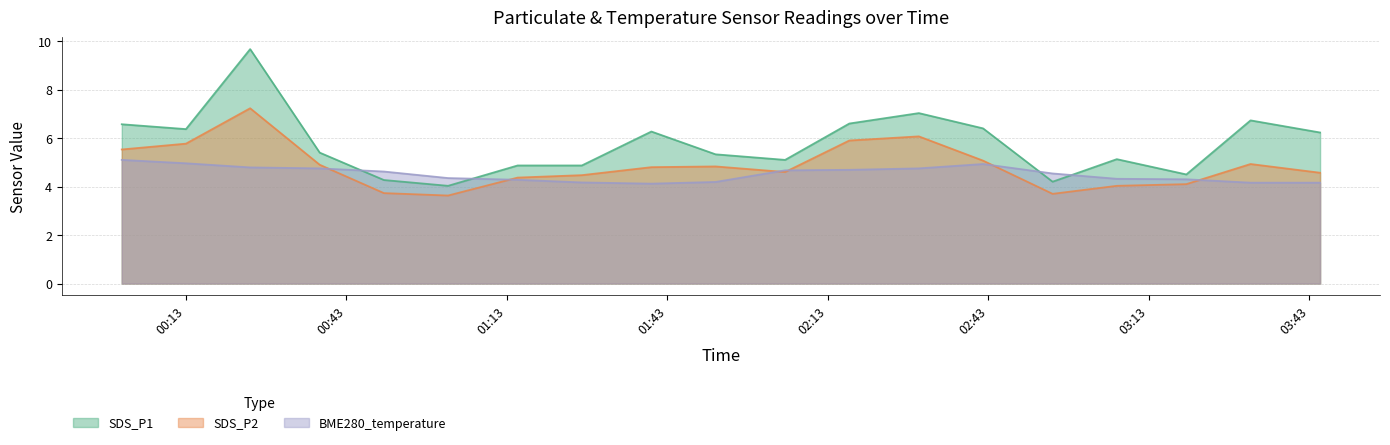

The value of SDS_P1 at 2022/03/13 02:42 is 10.0. True or false?

False